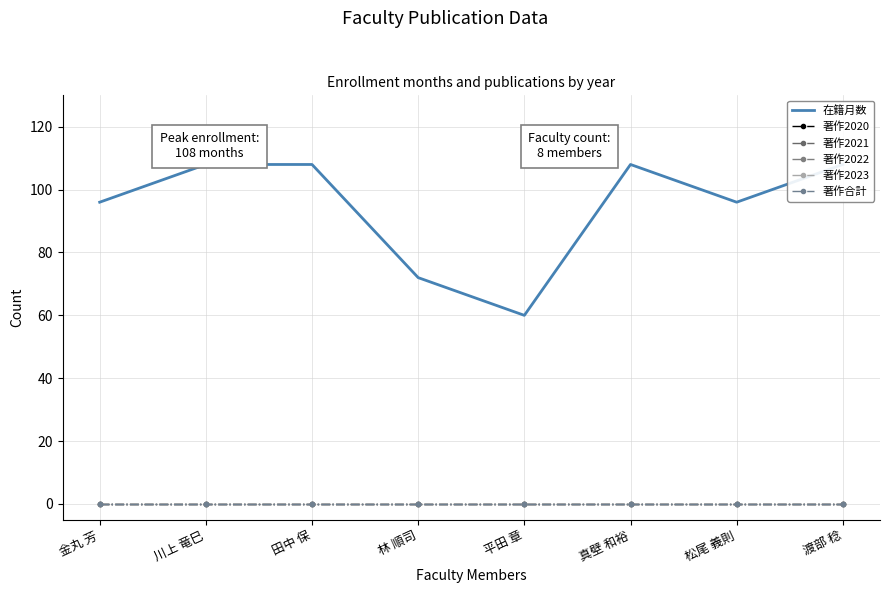

List the series in order of their peak value, highest first.

在籍月数, 著作2020, 著作2021, 著作2022, 著作2023, 著作合計